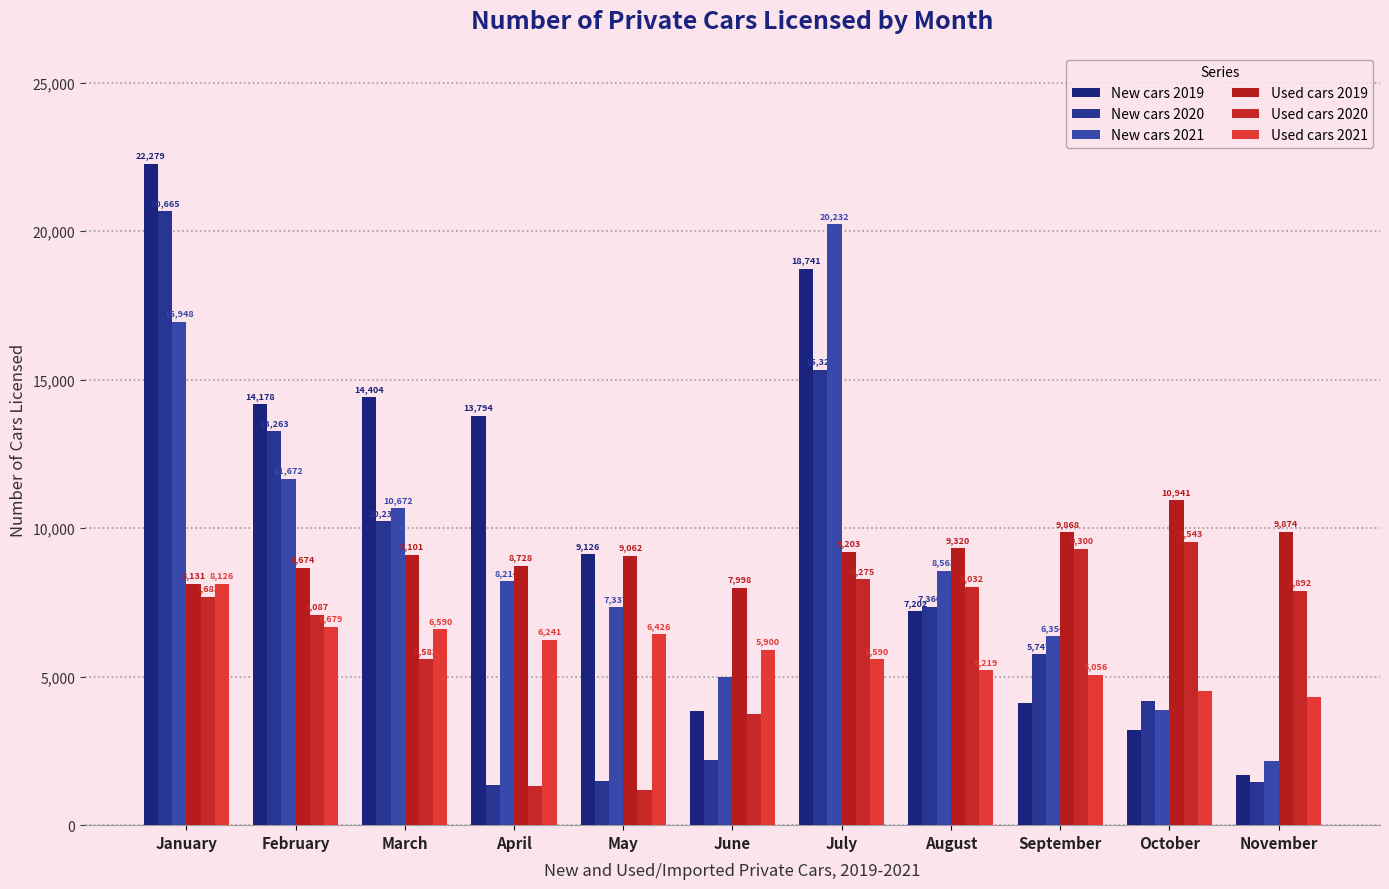

What is the spread (max minus min) of values at February?

7499